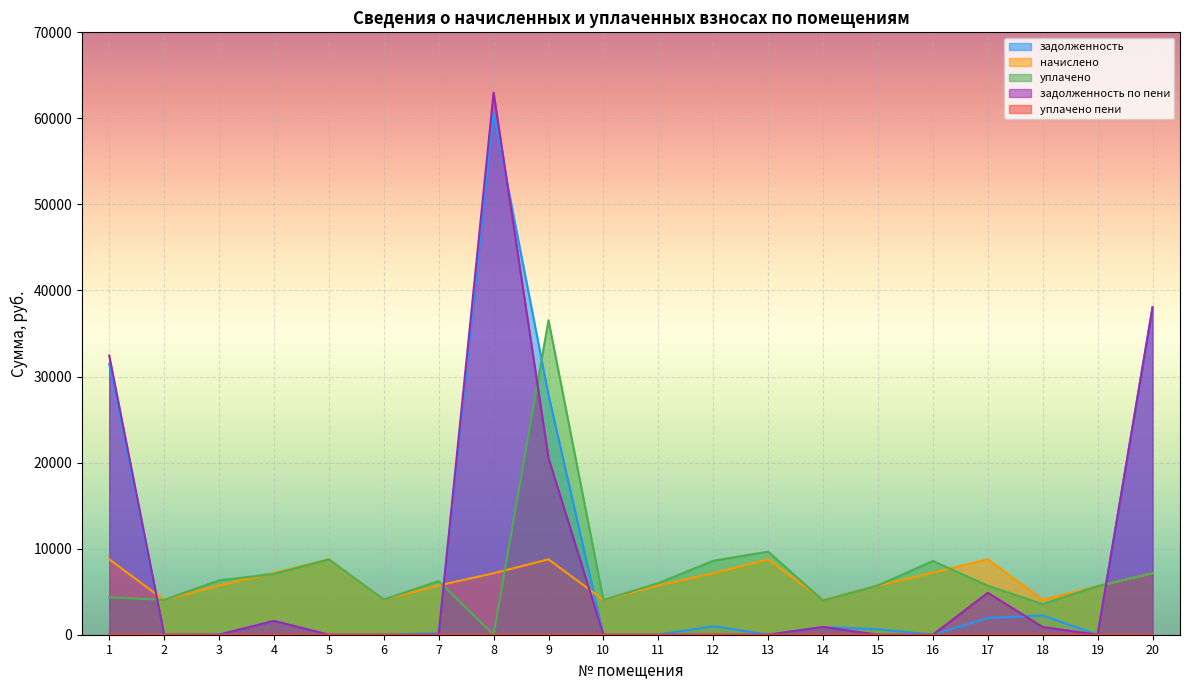

Between 1 and 12, which series saw the biggest shift?

задолженность по пени